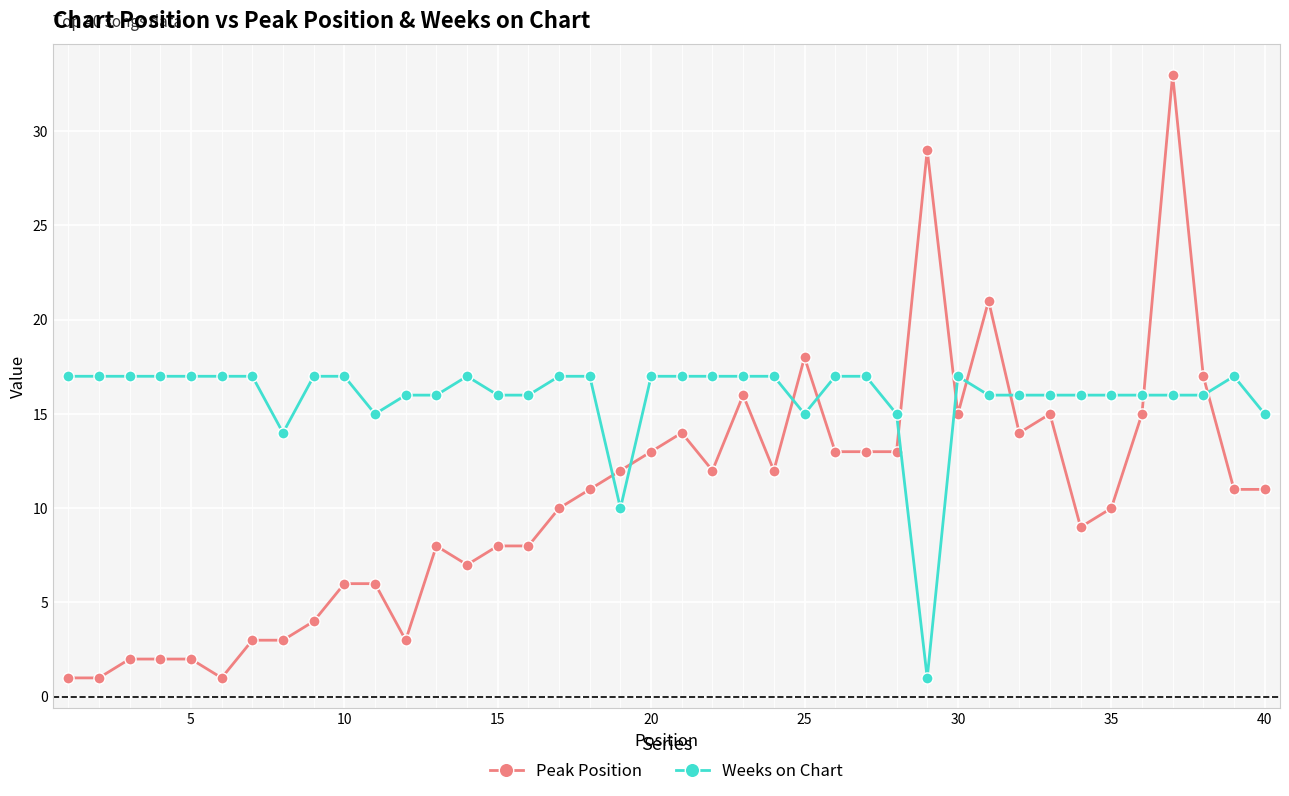

What is the average value of the Peak Position series?

11